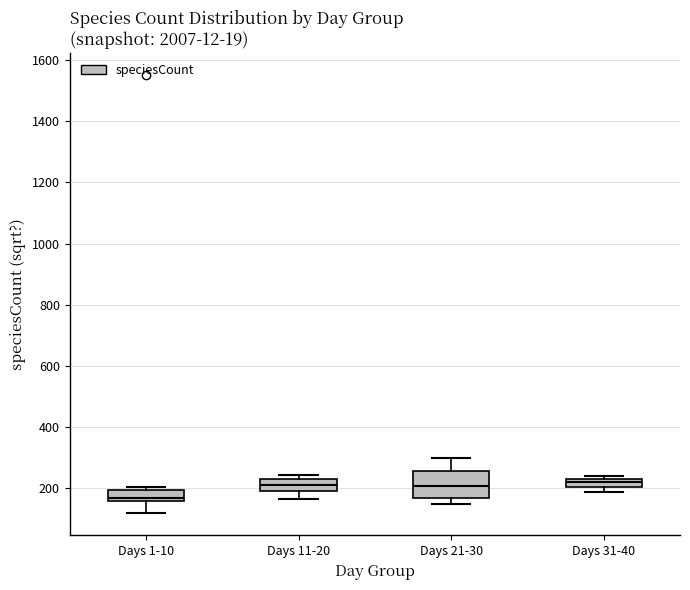

Where is the lower edge of the box for Days 21-30 on the y-axis? The values are not printed on the chart, so give them approximately, as read against the axis.

160